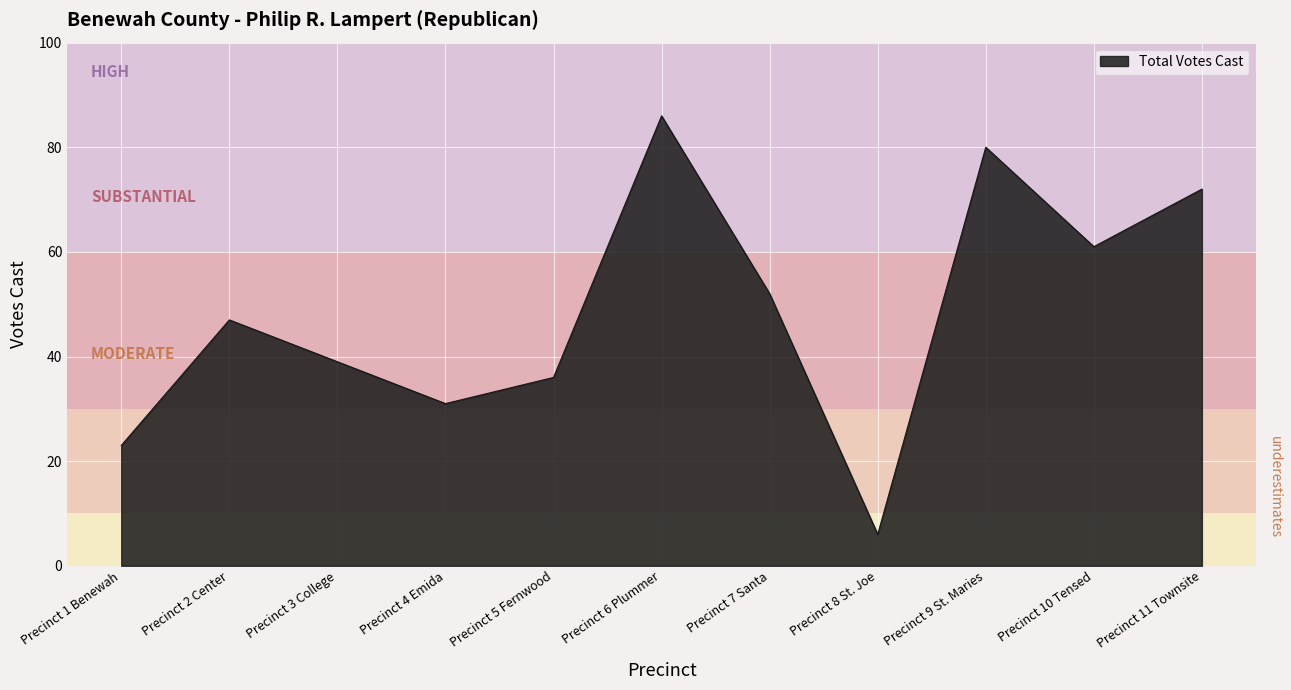

List the labels in order of value, largest first.

Precinct 6 Plummer, Precinct 9 St. Maries, Precinct 11 Townsite, Precinct 10 Tensed, Precinct 7 Santa, Precinct 2 Center, Precinct 3 College, Precinct 5 Fernwood, Precinct 4 Emida, Precinct 1 Benewah, Precinct 8 St. Joe